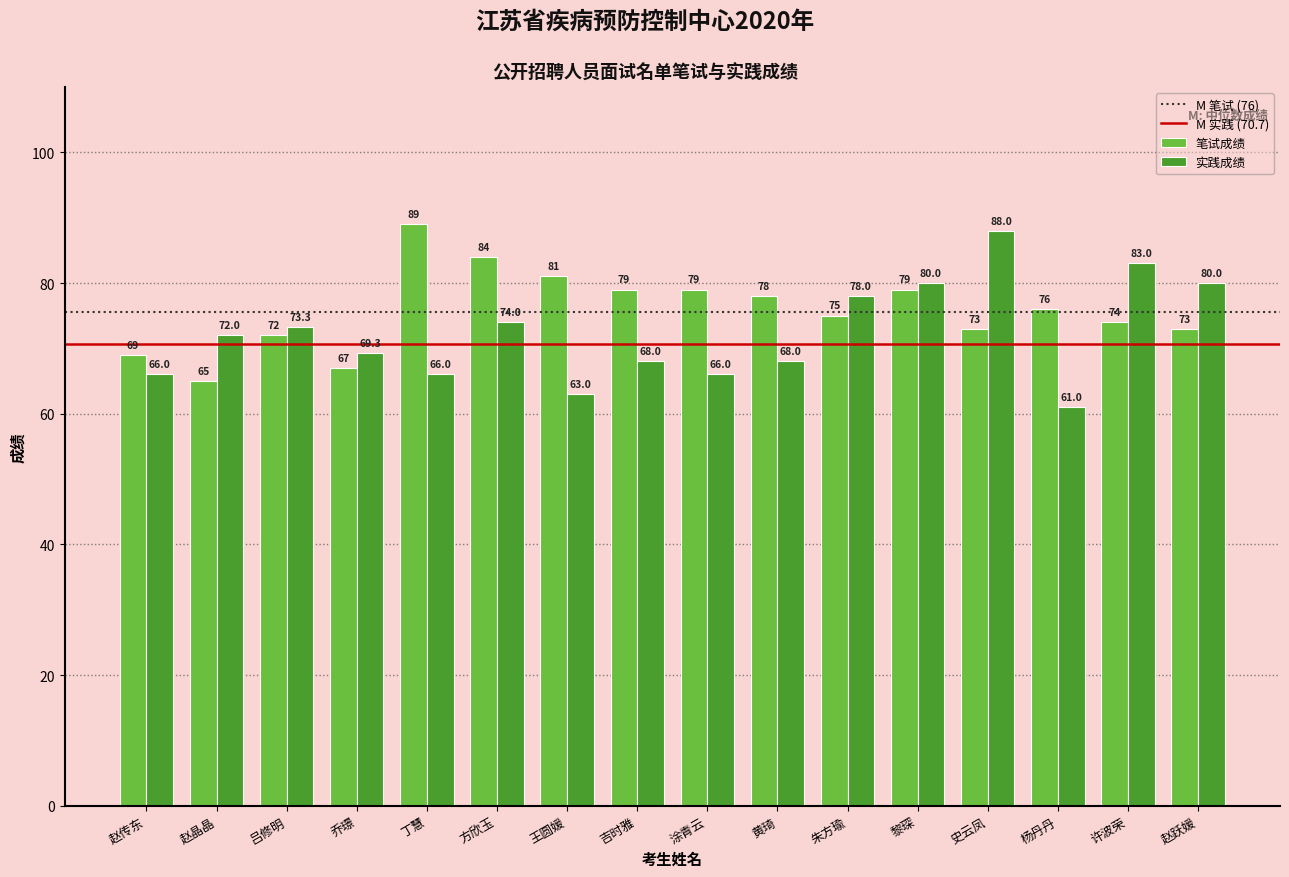

At which category is the sum across all series the highest?

史云凤